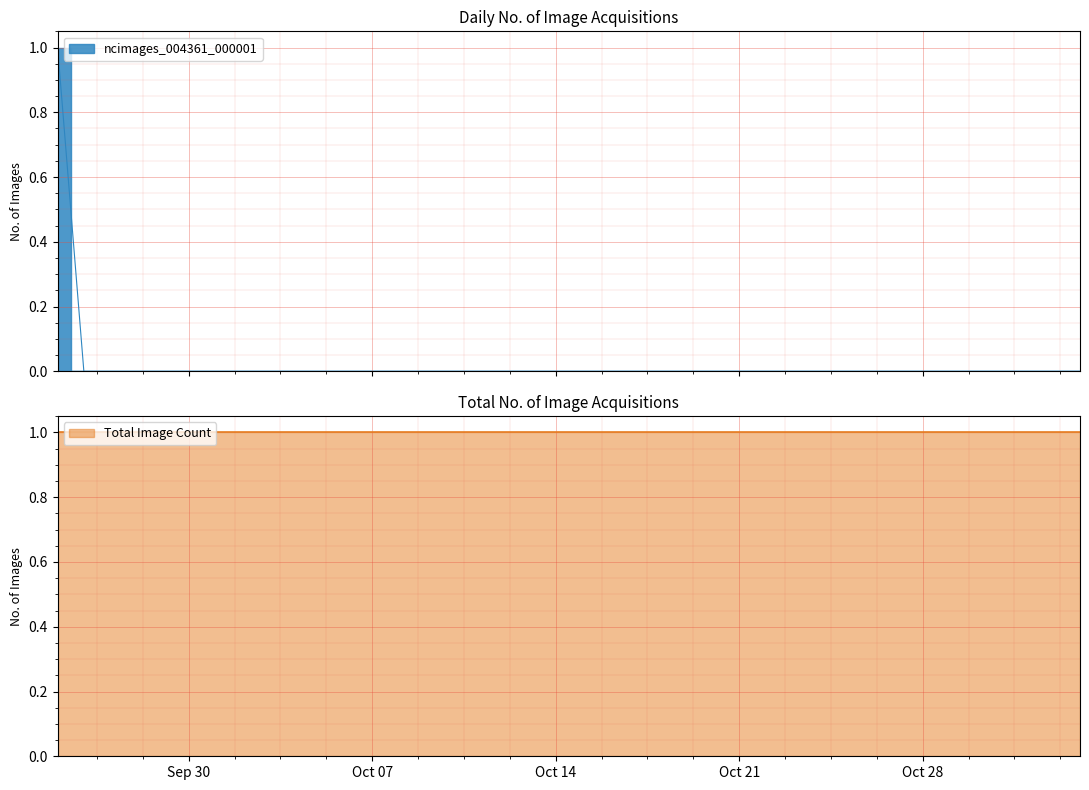

How many lines are shown in the chart?

1